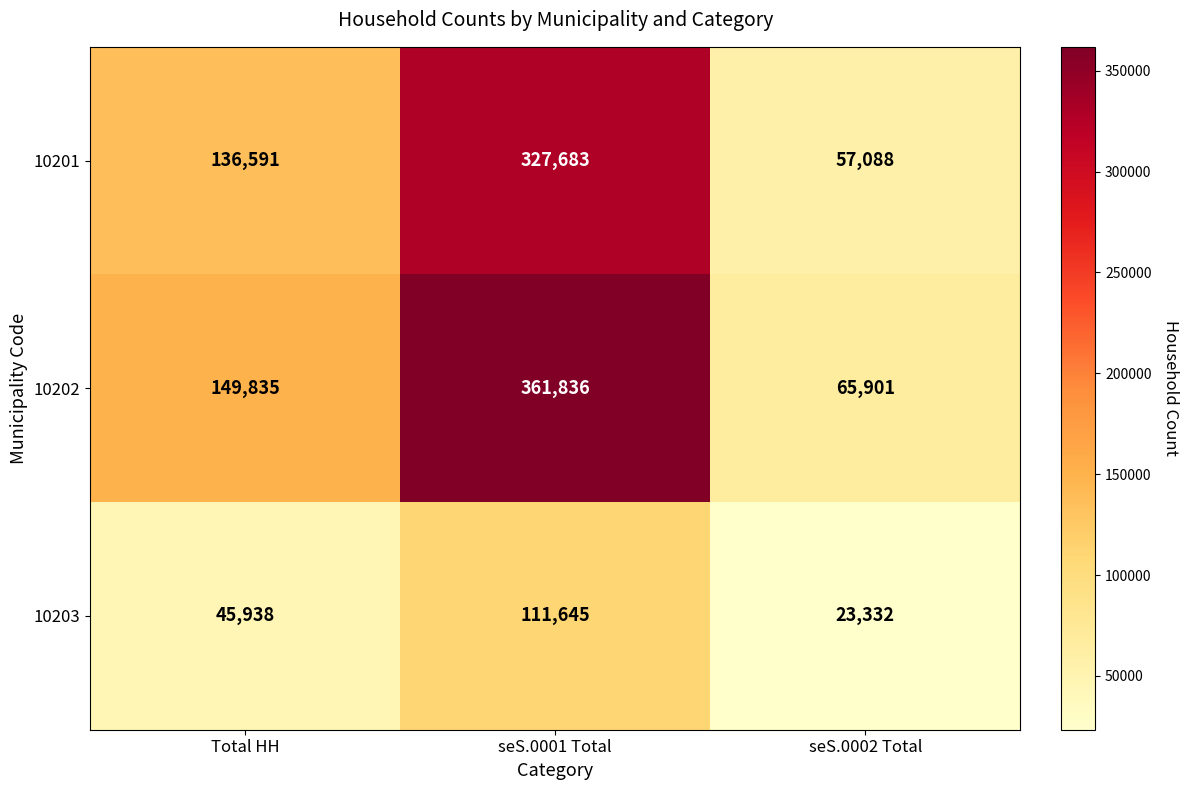

Read the 10202 value at Total HH, to the nearest 50.

149850